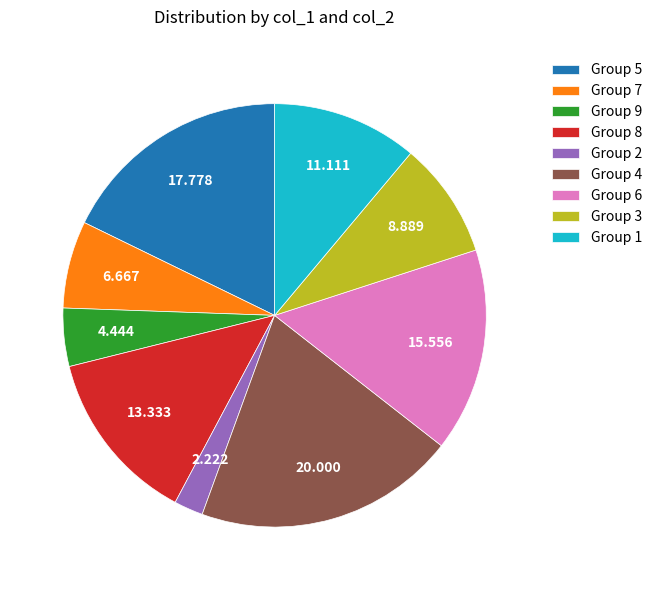

Is there a majority slice in this chart?

No